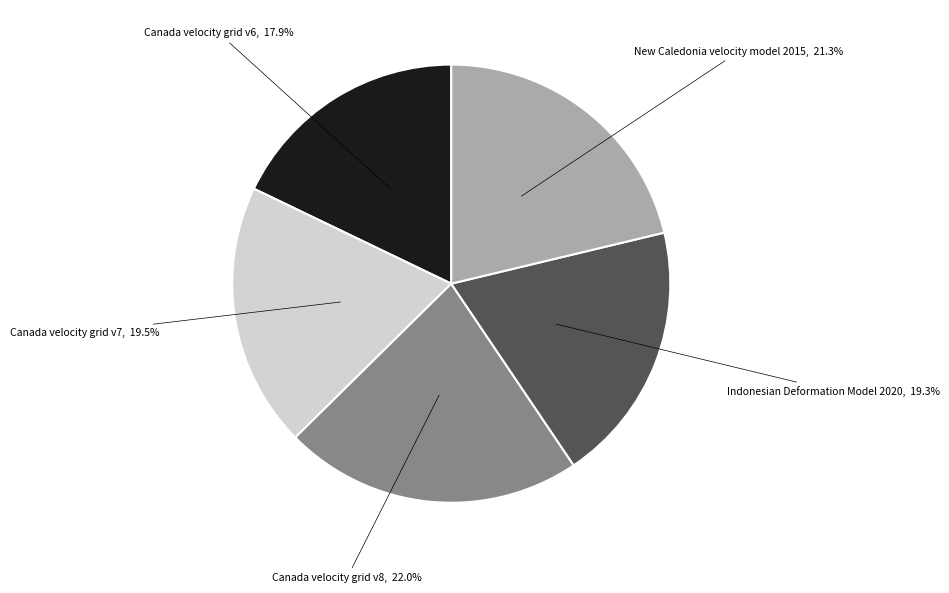

Which has a higher value, Canada velocity grid v7 or Canada velocity grid v6?

Canada velocity grid v7